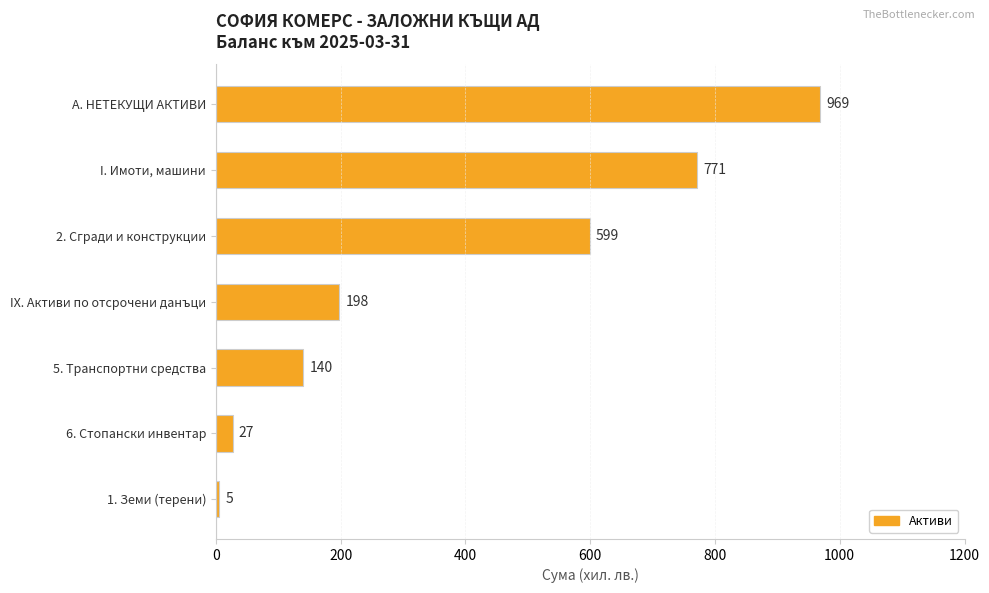

How many values are below 198?

3